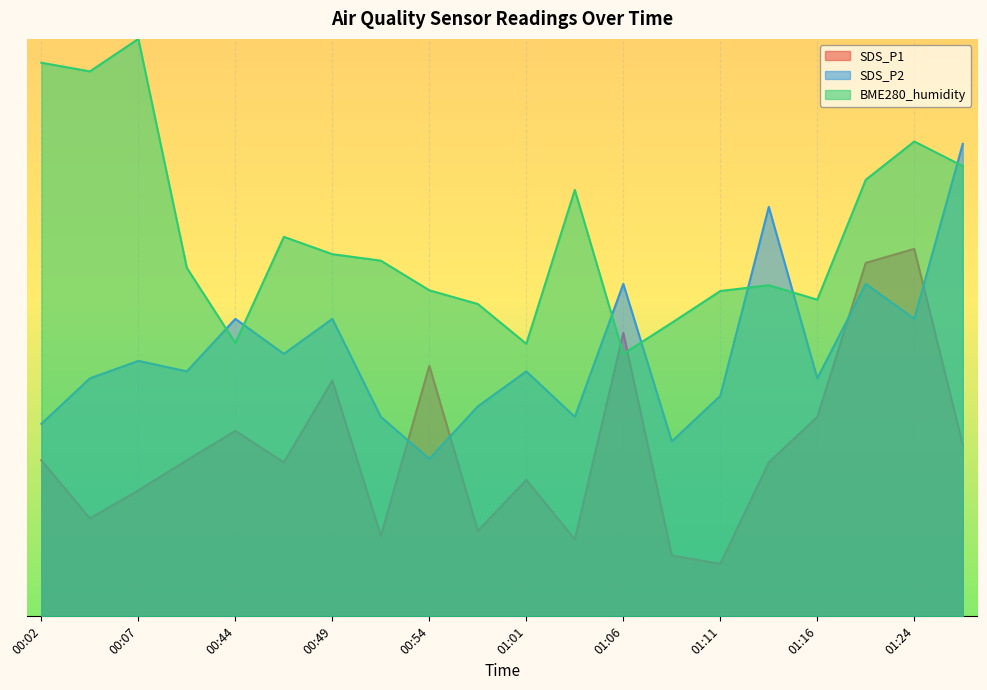

The SDS_P1 series shows 14.9 at 00:02. True or false?

True